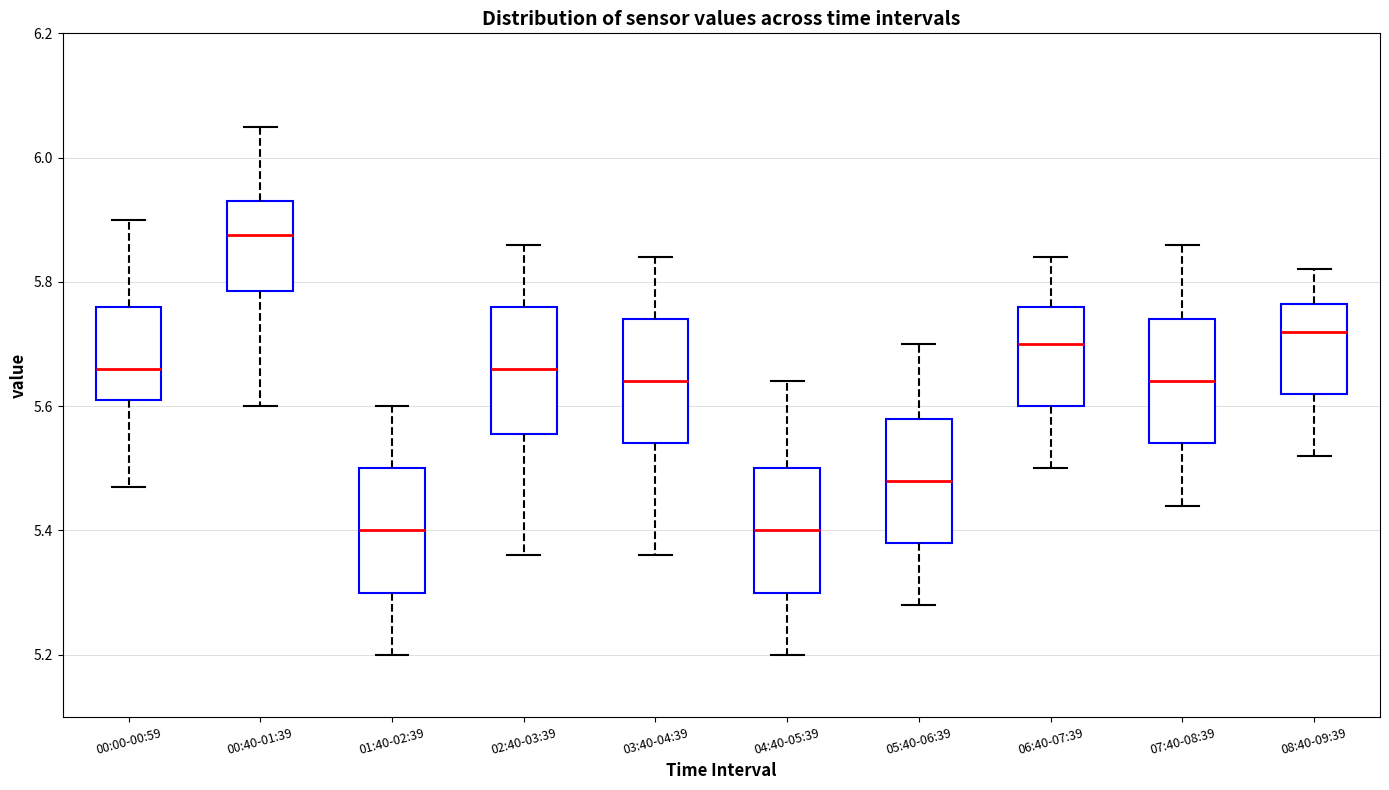

Where does the lower whisker of the box for 00:00-00:59 end on the y-axis? The values are not printed on the chart, so give them approximately, as read against the axis.

5.48